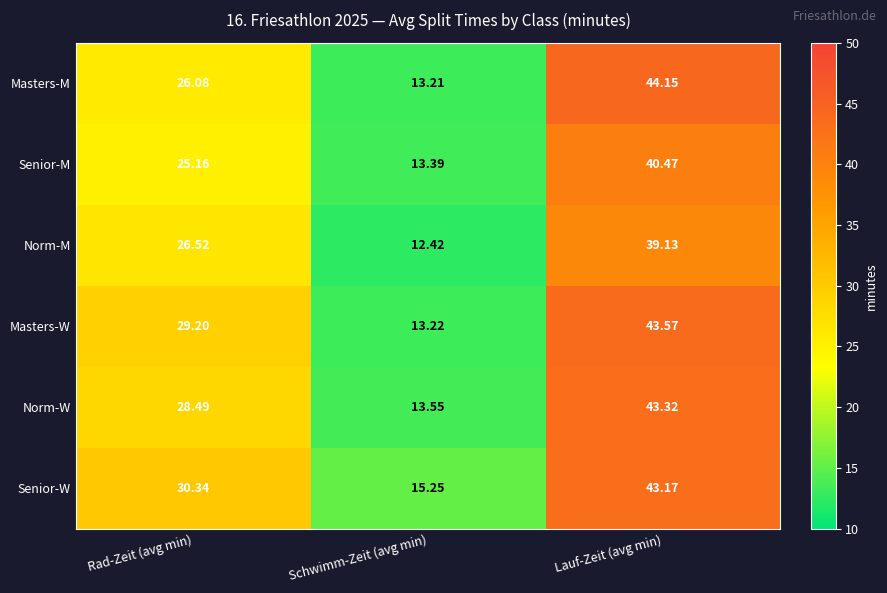

Which category has the highest value in the Senior-M series?

Lauf-Zeit (avg min)